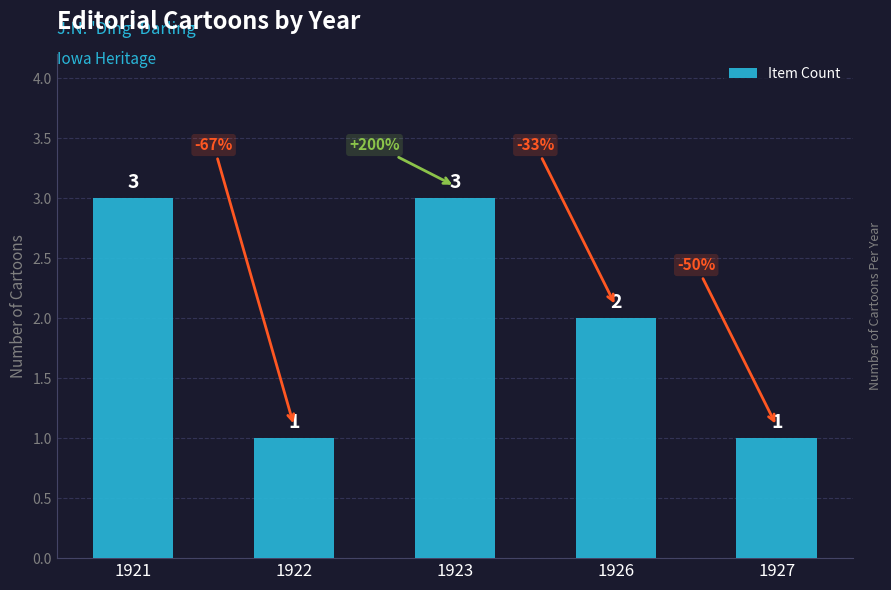

Reading left to right, list all the values displayed in this chart.

1921=3	1922=1	1923=3	1926=2	1927=1